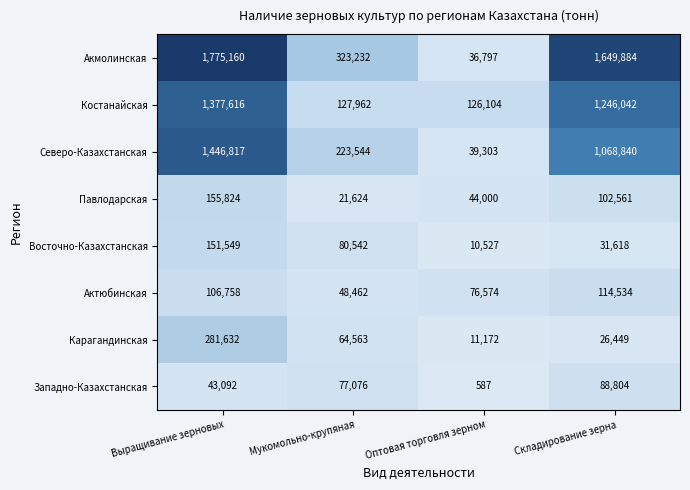

Rank the categories by Павлодарская value from lowest to highest.

Мукомольно-крупяная, Оптовая торговля зерном, Складирование зерна, Выращивание зерновых